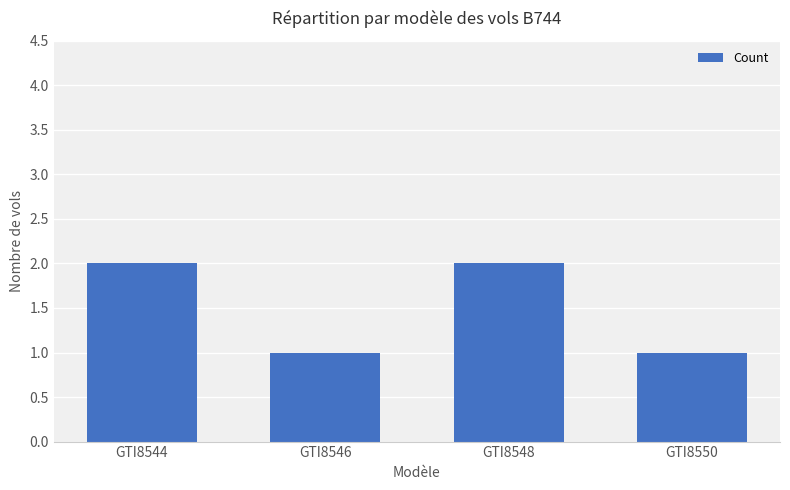

The value at GTI8544 is 2. True or false?

True